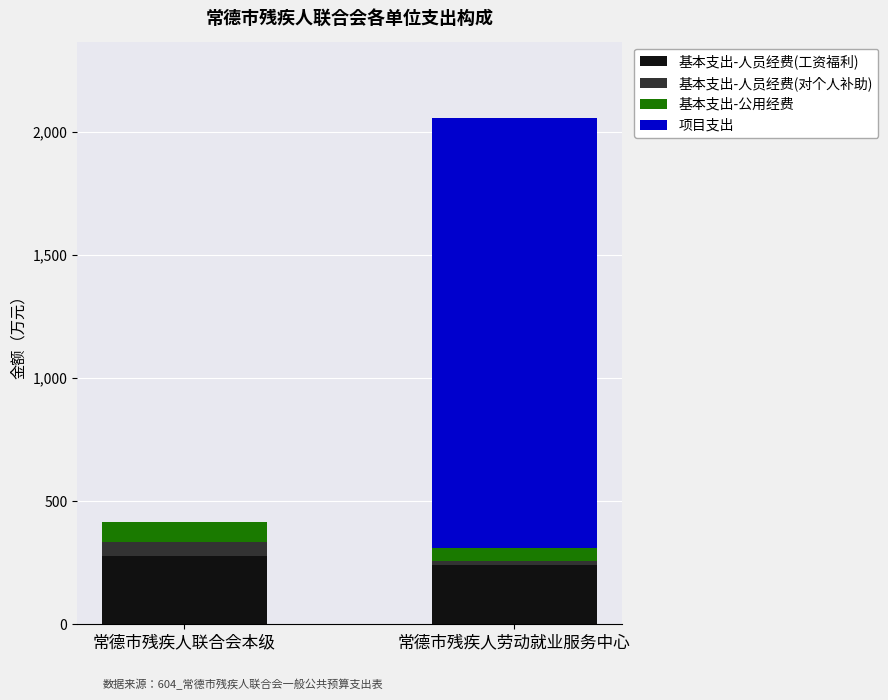

True or false: 基本支出-人员经费(工资福利) has a value of 278.4 at 常德市残疾人联合会本级.

True